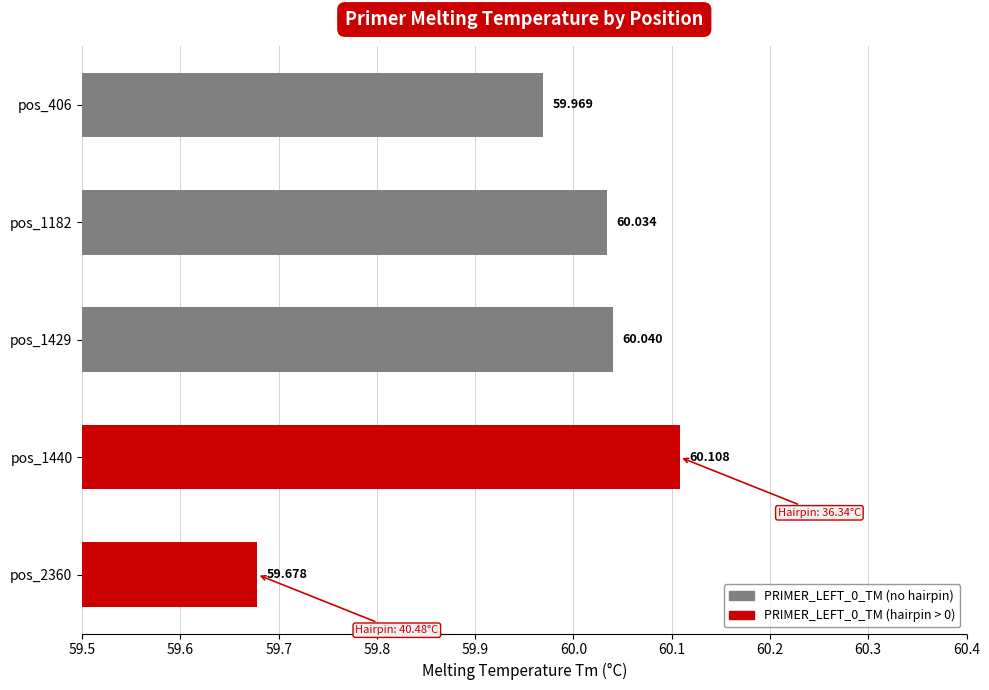

Are the bars horizontal?

Yes